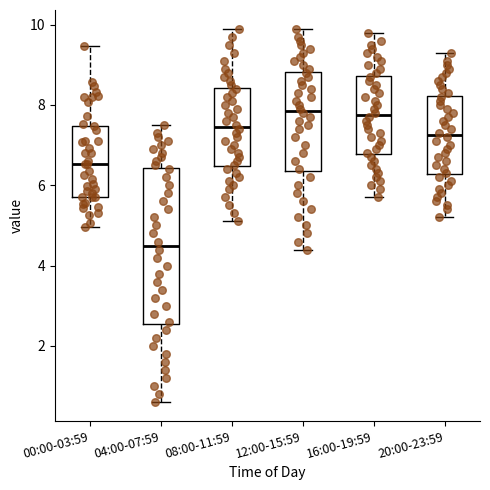

Which box is the tallest, from its lower edge to its upper edge?

04:00-07:59